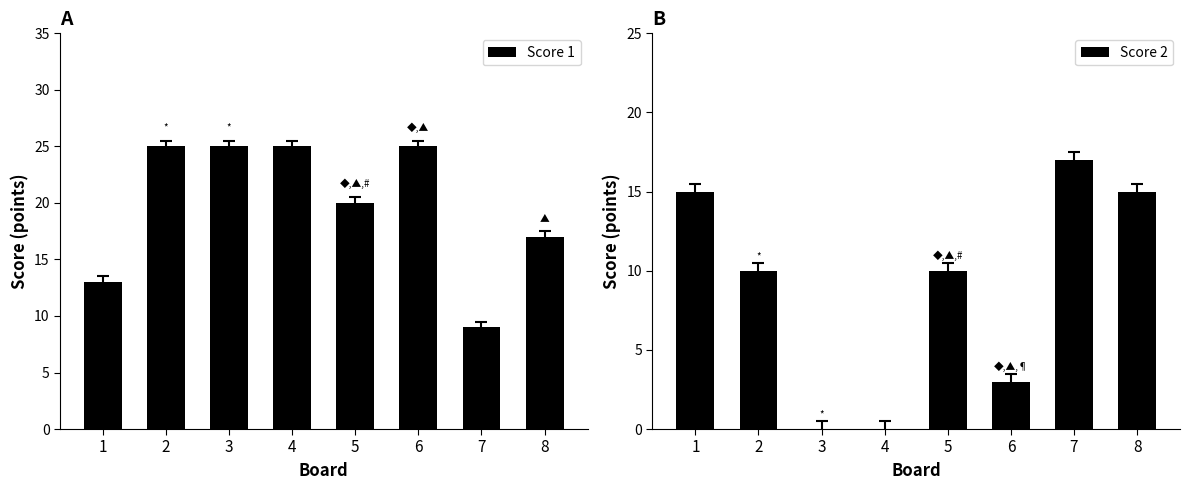

What is the total value across all series at 1?

28